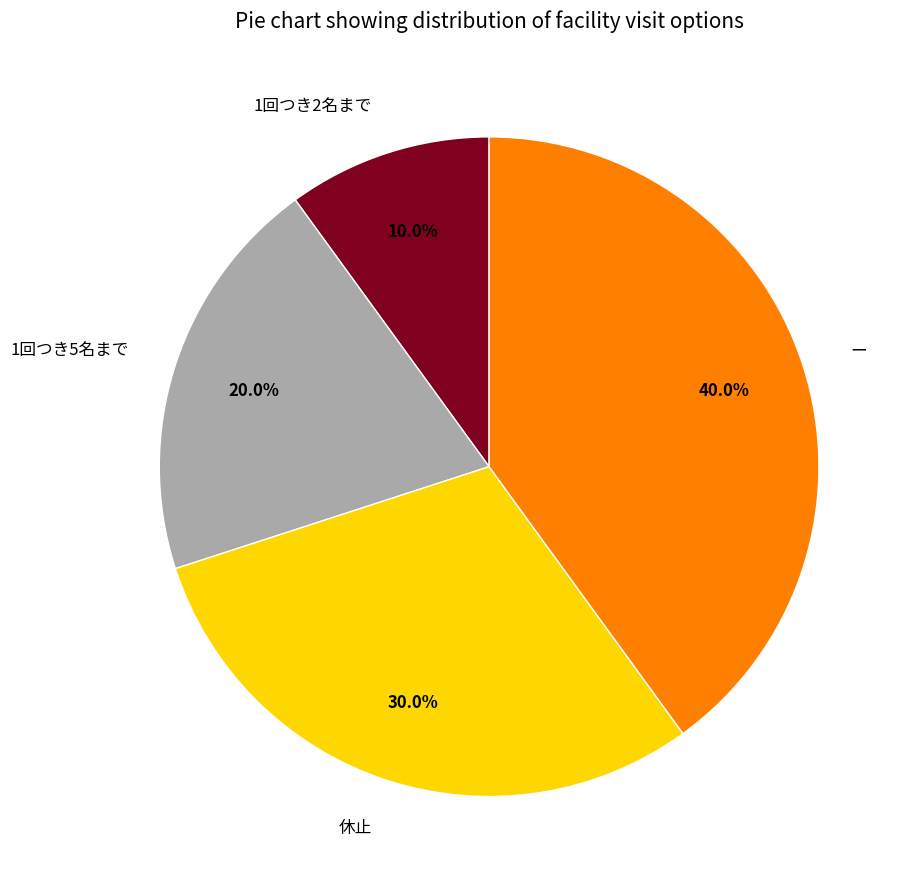

Which has a higher value, 休止 or 1回つき2名まで?

休止